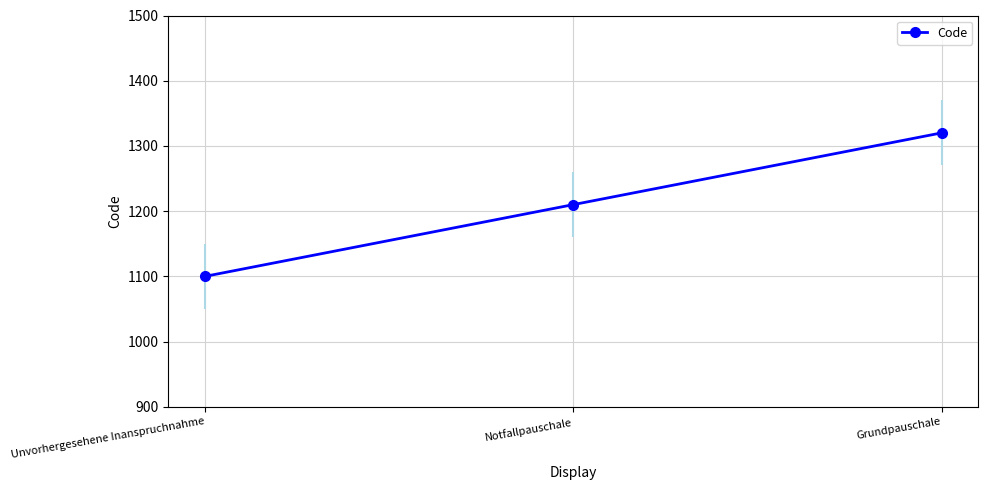

Does the chart display data point markers on the line(s)?

Yes